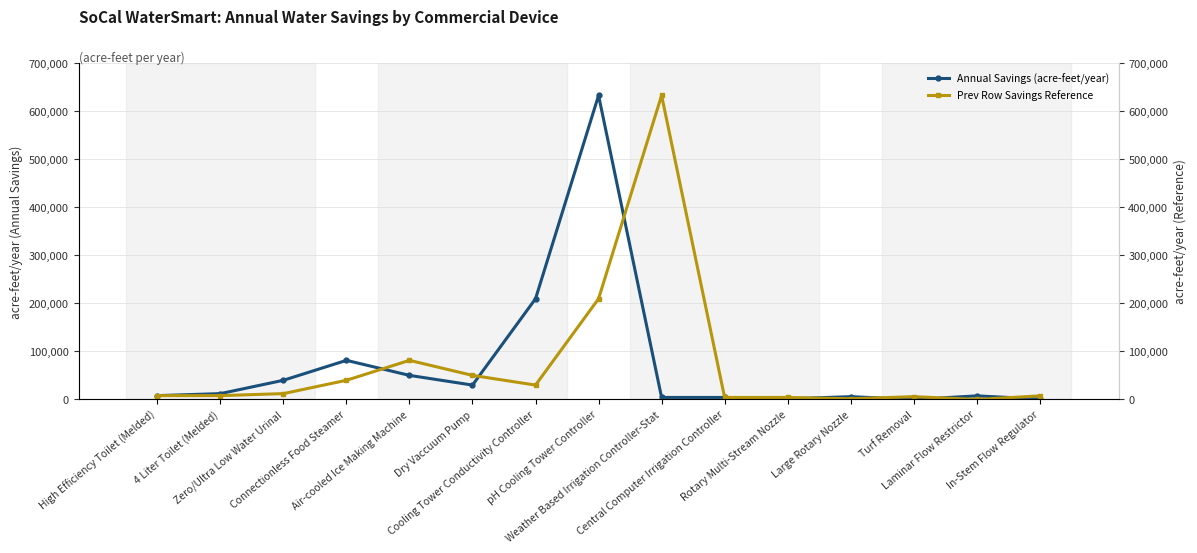

What is the difference between the second highest and minimum values in the Prev Row Savings Reference series?

209806